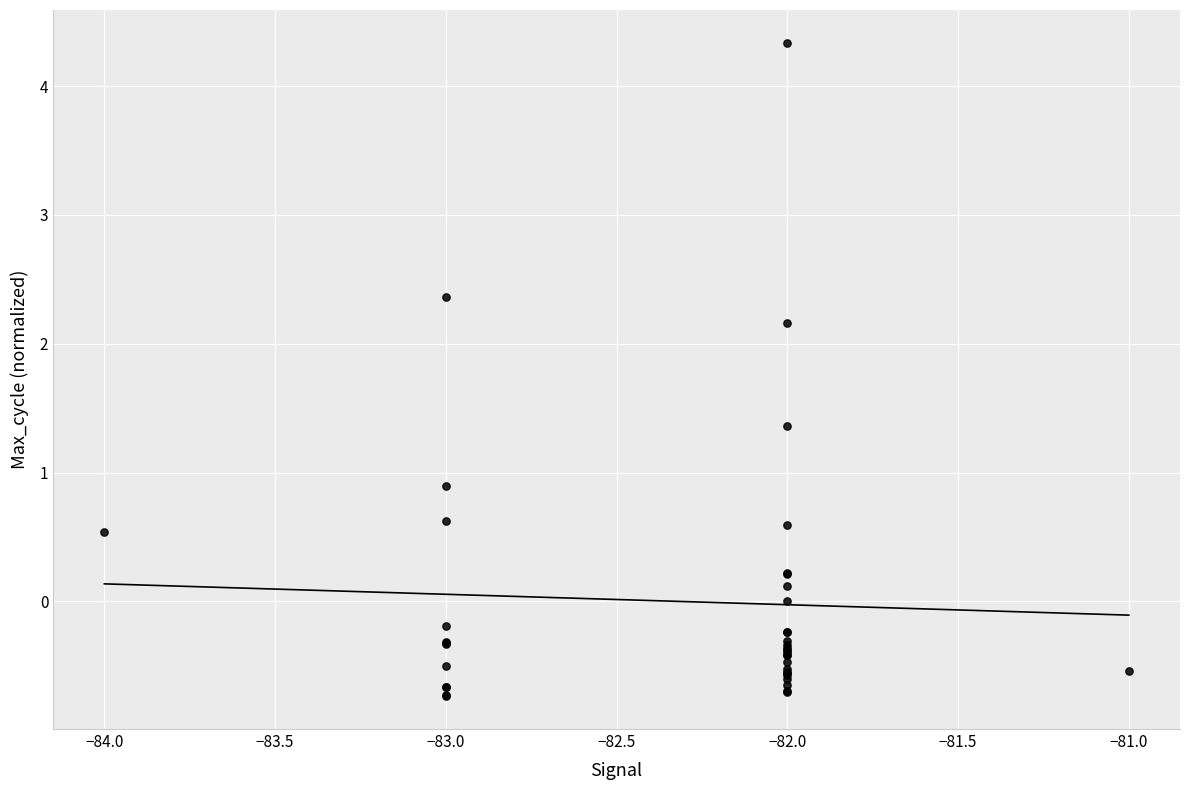

What Y value in the scatter plot is closest to 1?

0.9